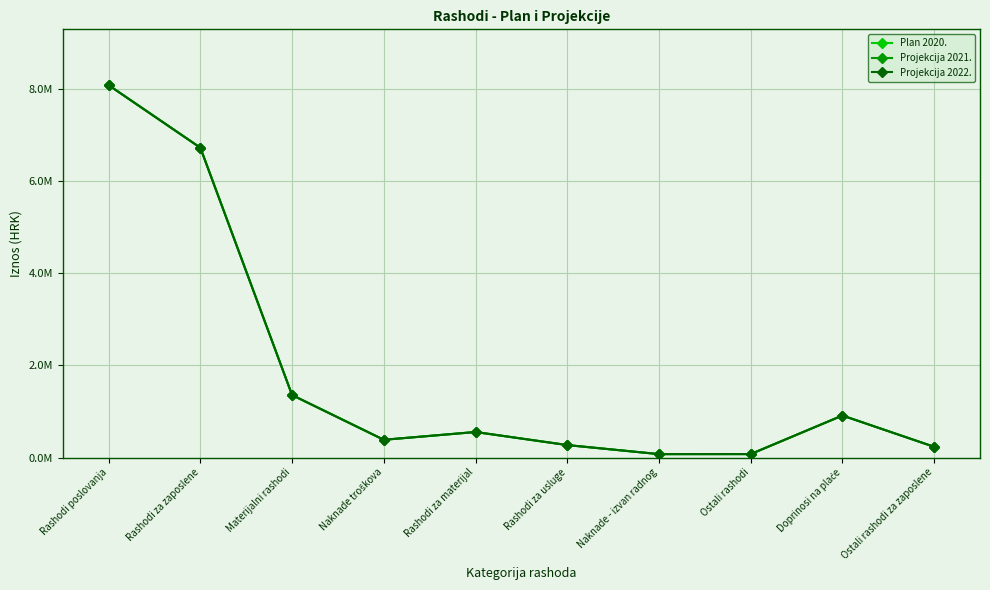

Is this an area chart (filled region under the line)?

No